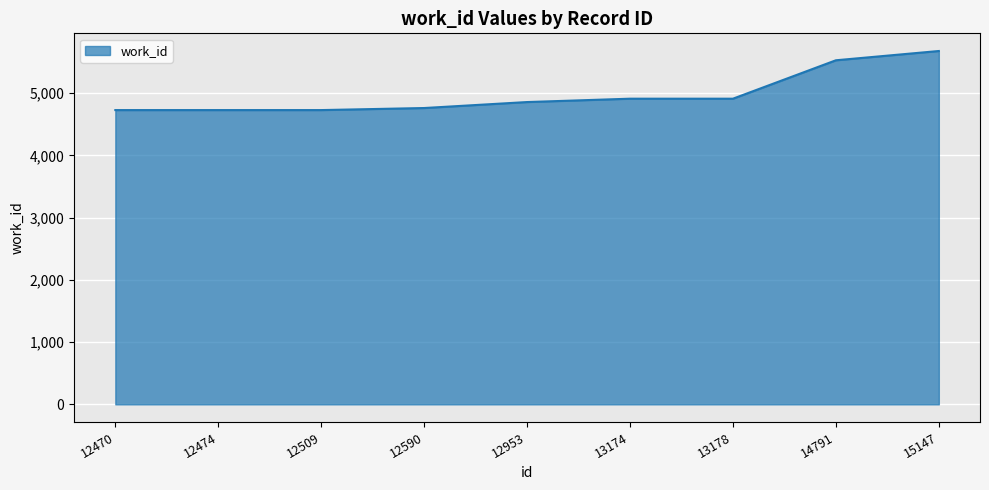

How many categories are shown in the chart?

9